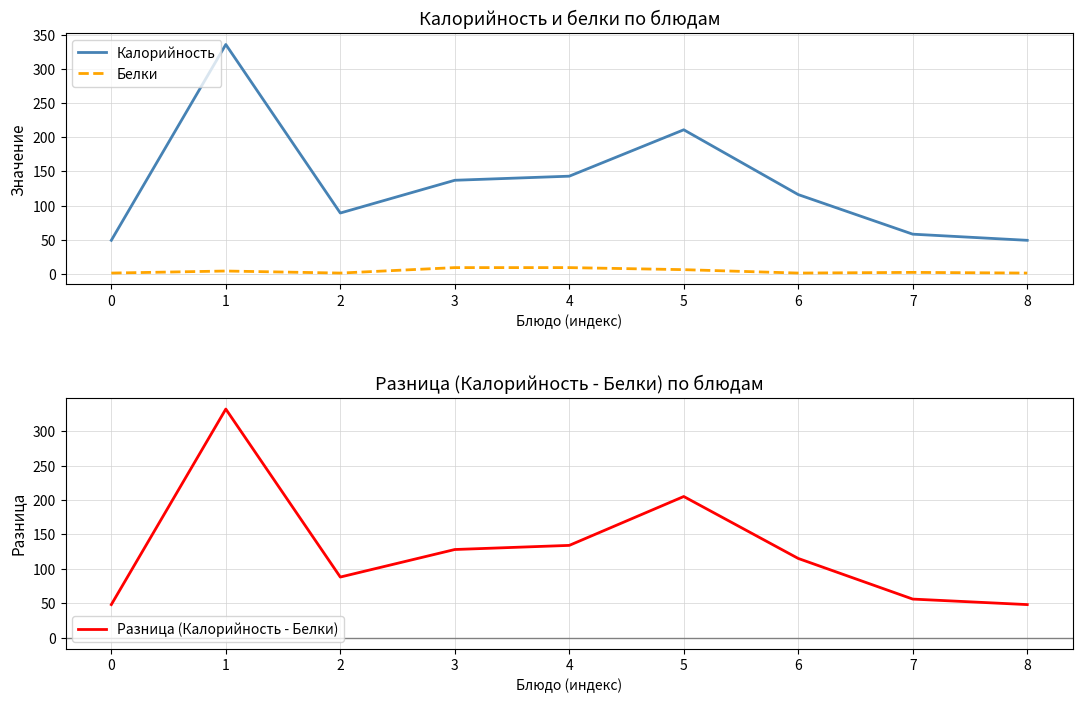

What is the value of the Разница (Калорийность - Белки) point at the 2nd from the left?

332